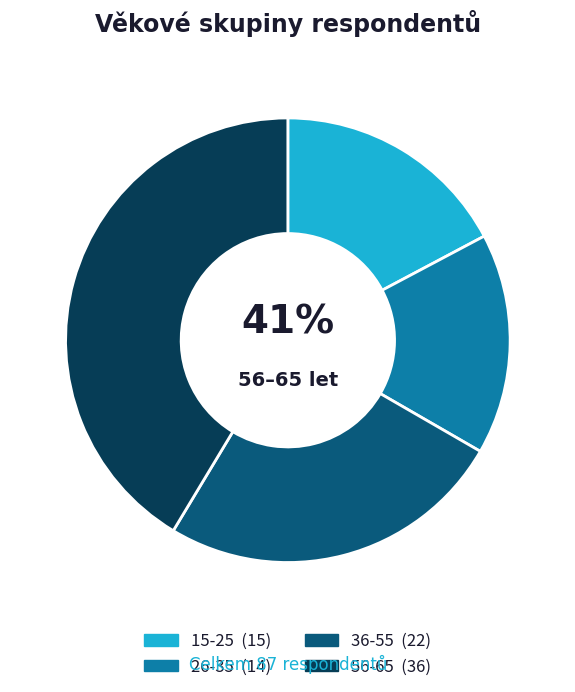

What percentage is the 56-65 slice, to the nearest percent?

41%